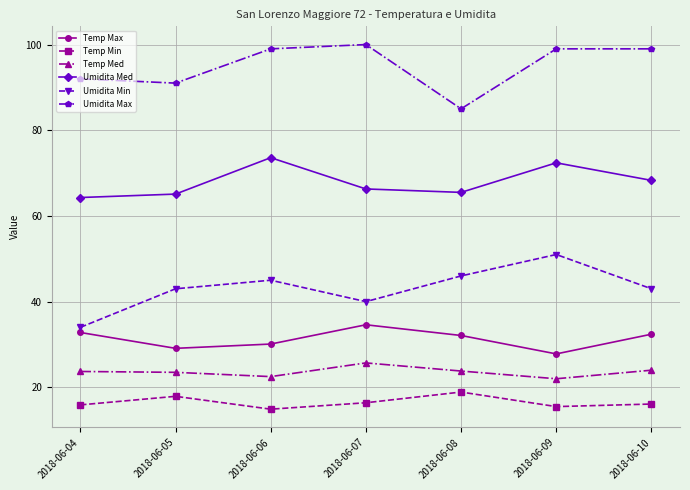

Is the value of Temp Min at 2018-06-05 greater than the value of Umidita Min at 2018-06-05?

No